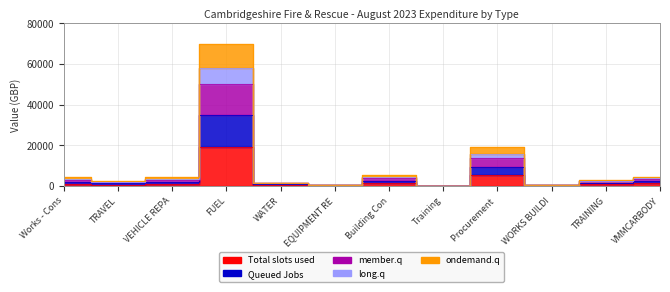

Which has a higher value, WORKS BUILDI or TRAINING?

TRAINING